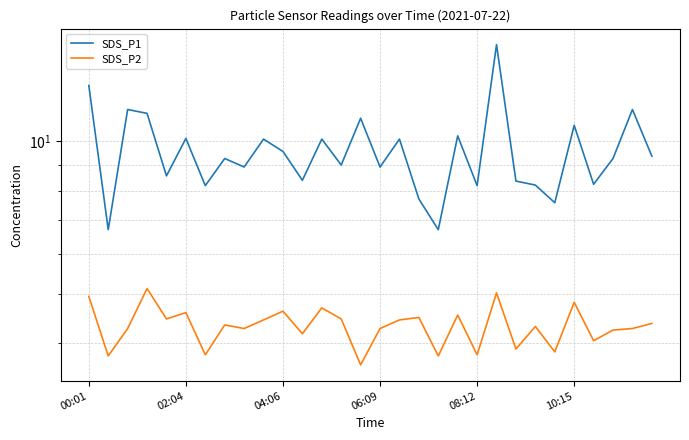

At which category is the sum across all series the highest?

21